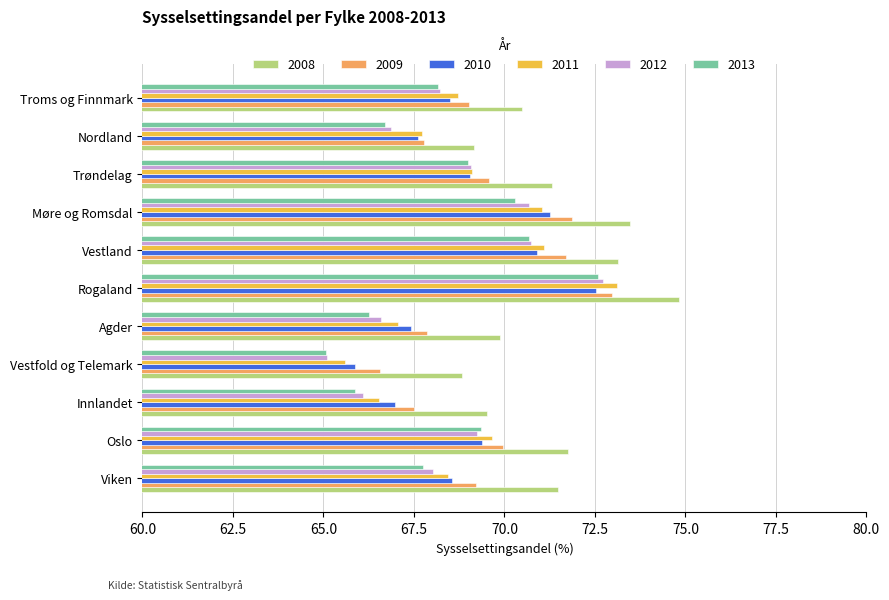

What is the average value of the 2011 series?

68.9